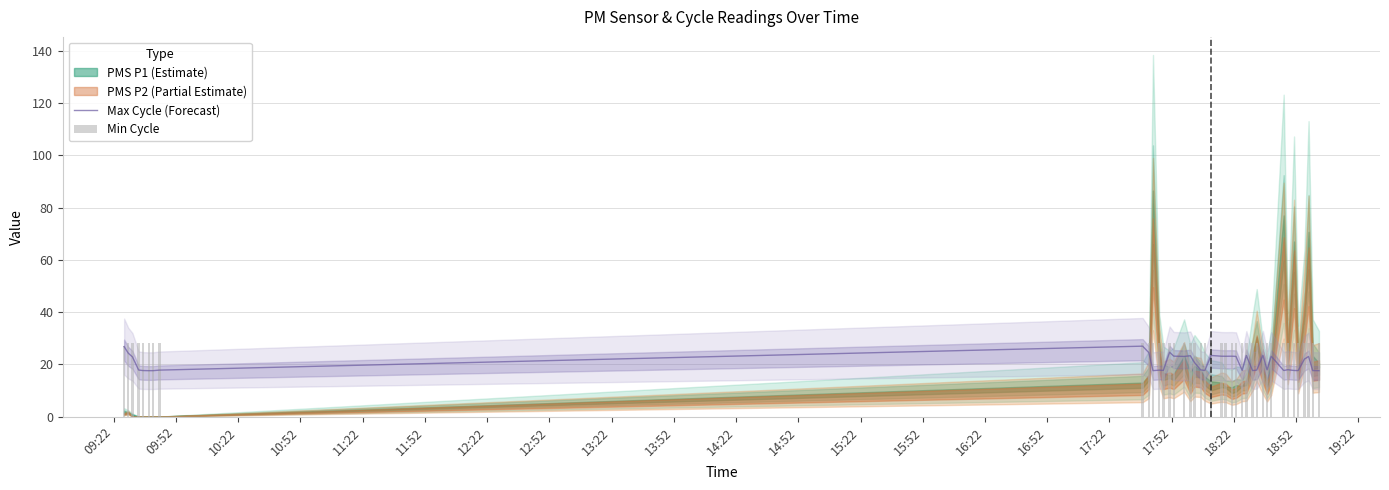

What is the lowest value of the Max Cycle (Forecast) series?

17.6